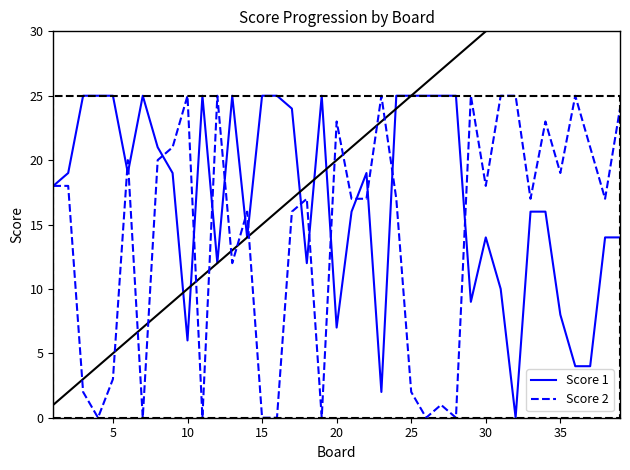

Is it true that Score 2 equals 18 at 30?

True